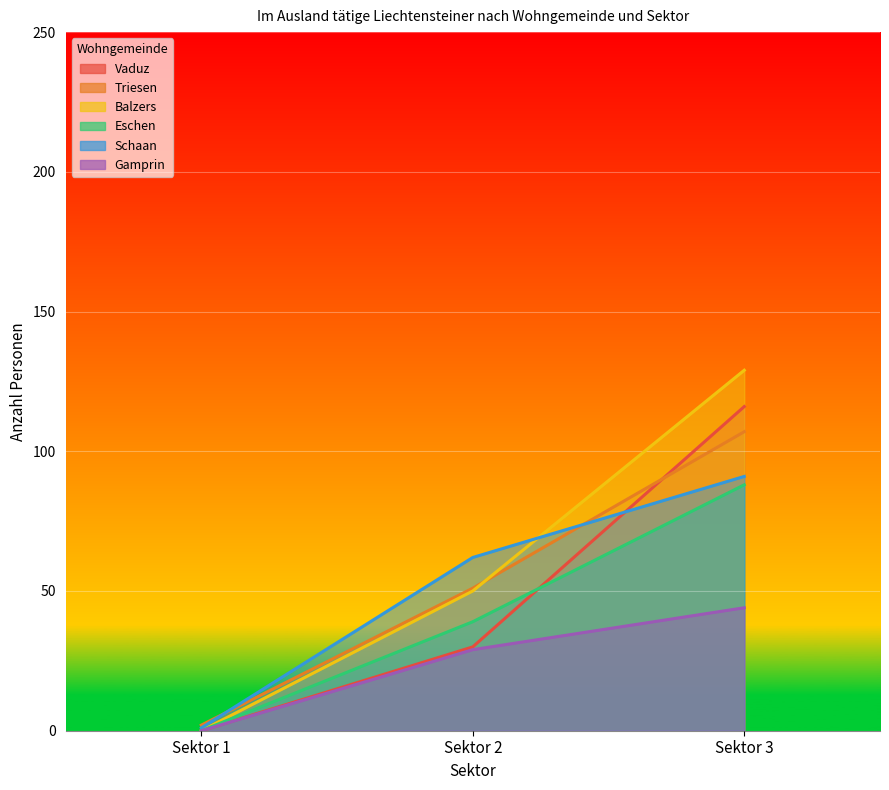

At Sektor 2, list the series in order from smallest to largest.

Gamprin, Vaduz, Eschen, Balzers, Triesen, Schaan